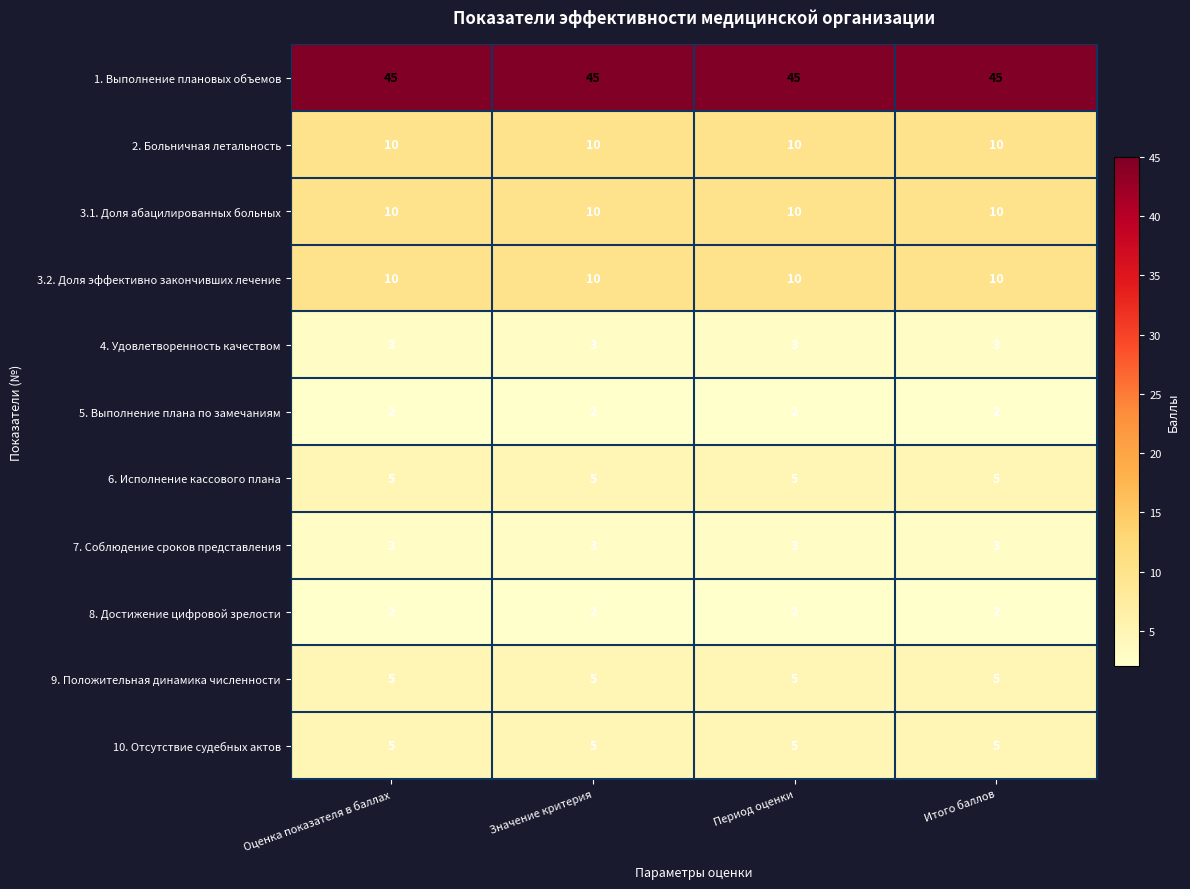

True or false: 3.1. Доля абацилированных больных has a value of 10 at Итого баллов.

True